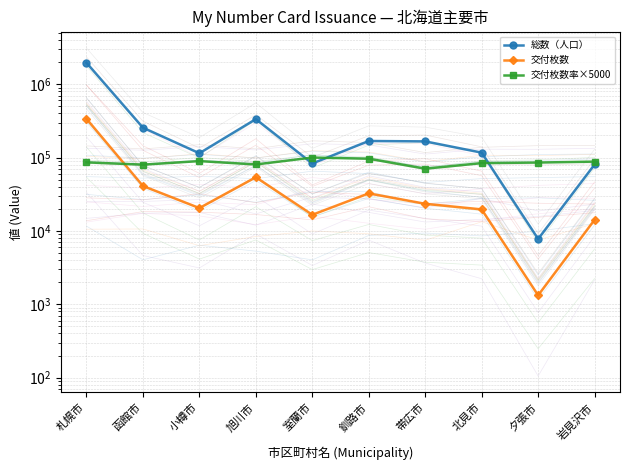

Reading left to right, what are all the values shown in this chart?

総数（人口）: 札幌市=1959313	函館市=255308	小樽市=114425	旭川市=334070	室蘭市=82977	釧路市=168086	帯広市=166043	北見市=116630	夕張市=7769	岩見沢市=80410
交付枚数: 札幌市=337451	函館市=40957	小樽市=20480	旭川市=53918	室蘭市=16605	釧路市=32485	帯広市=23415	北見市=19647	夕張市=1325	岩見沢市=14190
交付枚数率×5000: 札幌市=86000	函館市=80000	小樽市=89500	旭川市=80500	室蘭市=100000	釧路市=96500	帯広市=70500	北見市=84000	夕張市=85500	岩見沢市=88000